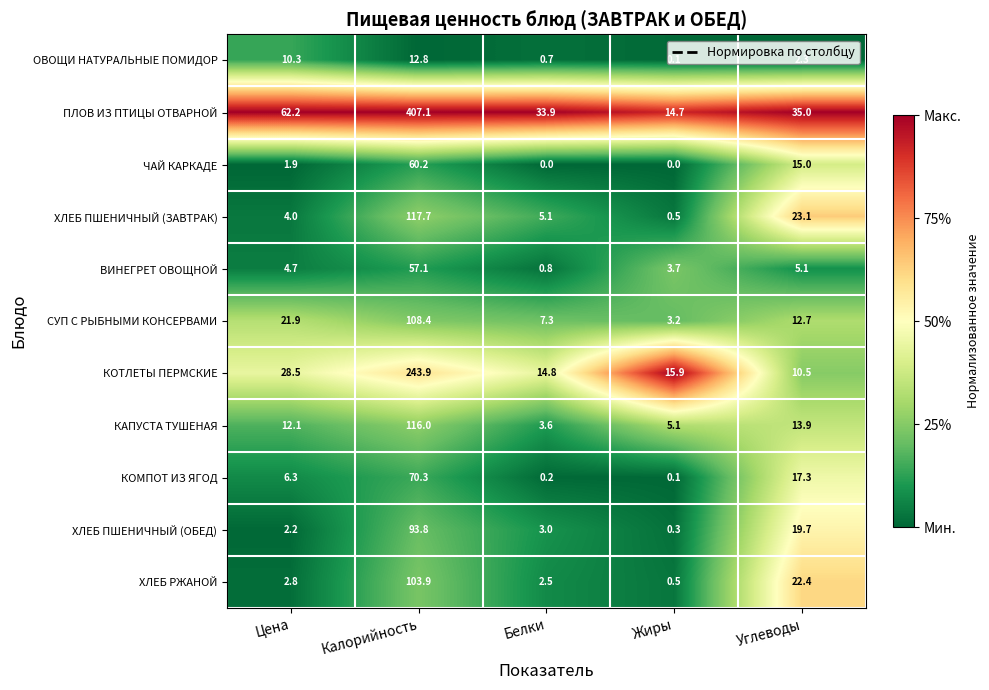

The ХЛЕБ ПШЕНИЧНЫЙ (ЗАВТРАК) series shows 1.8 at Белки. True or false?

False